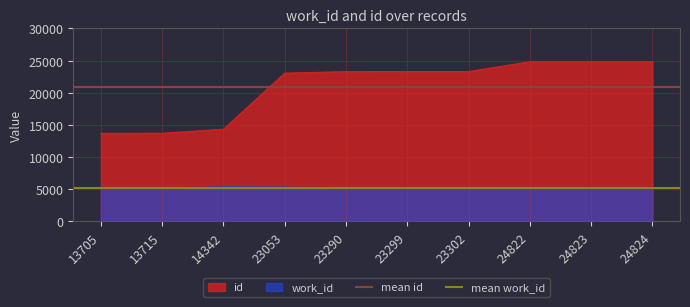

Is the value of mean work_id at 13705 greater than the value of mean id at 13715?

No